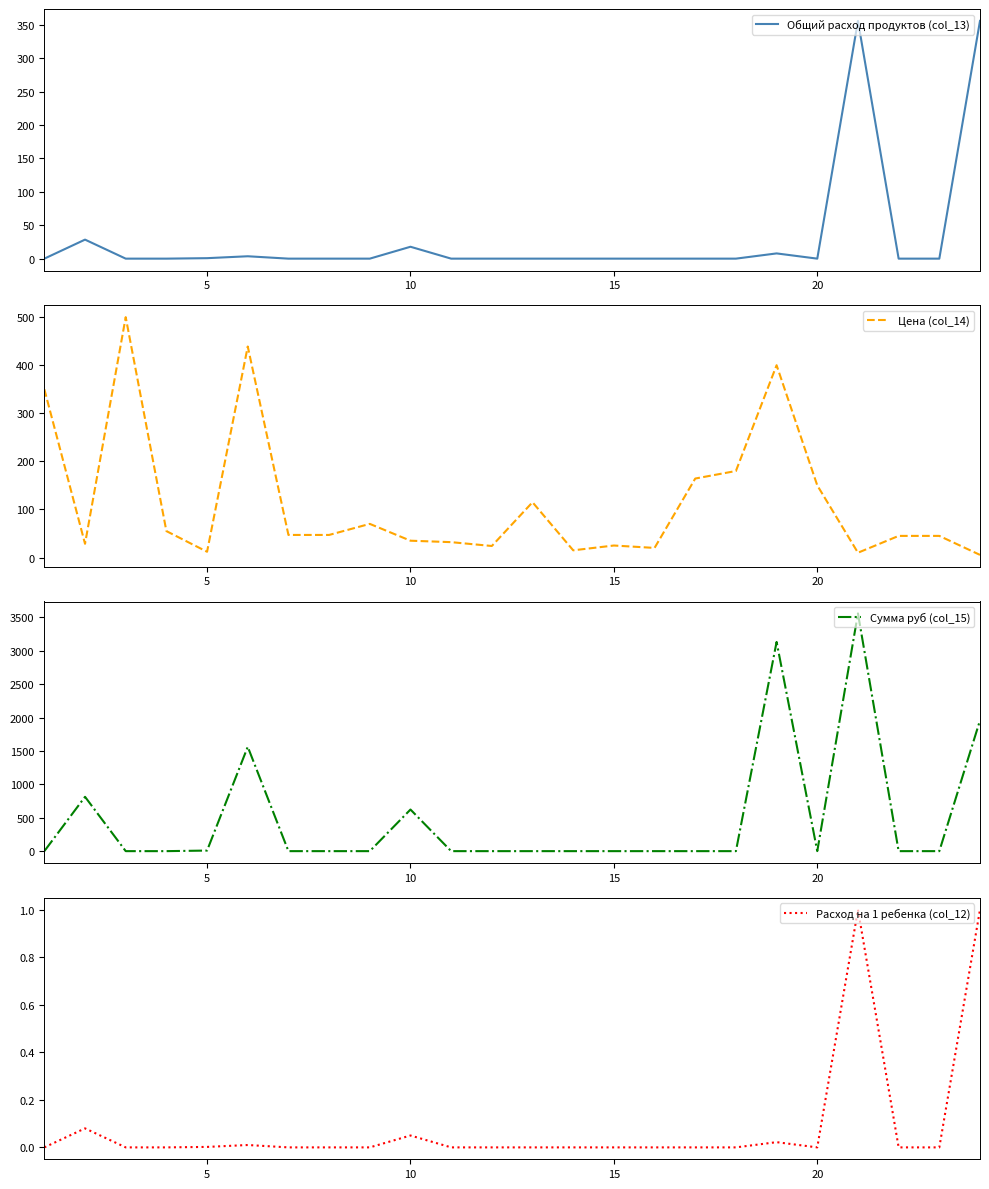

Is the value of Общий расход продуктов (col_13) at 20 greater than the value of Сумма руб (col_15) at 20?

No